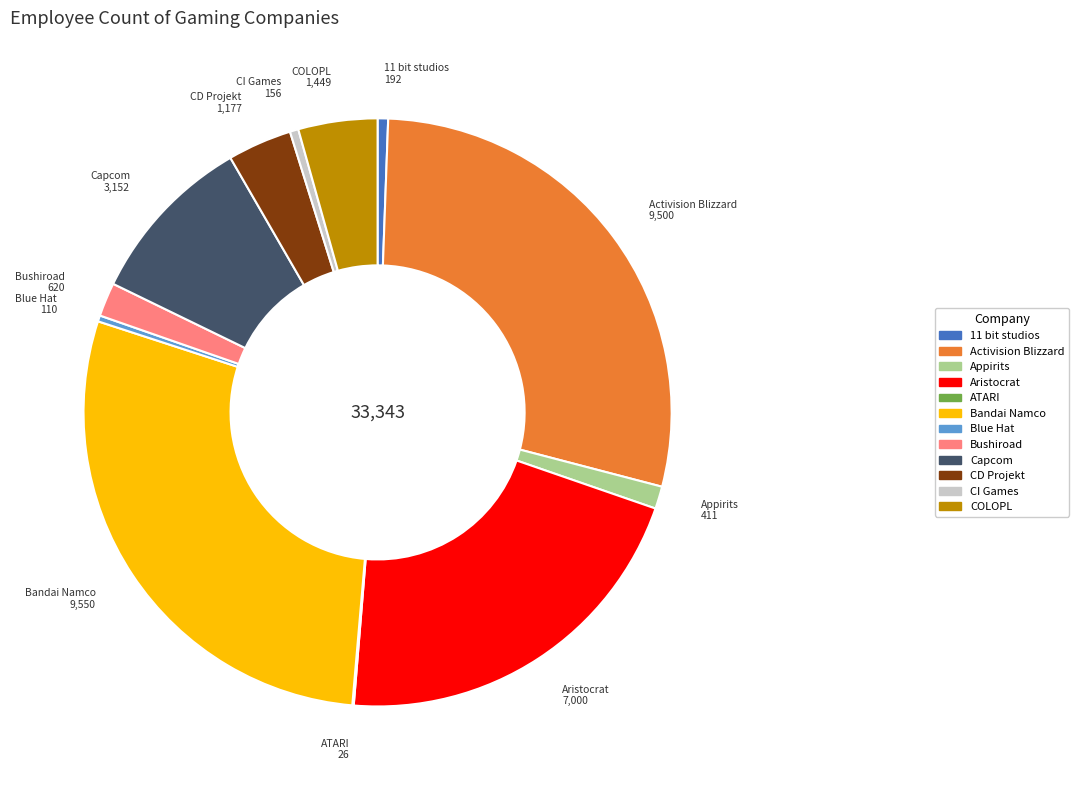

Between COLOPL and CI Games, which is larger?

COLOPL